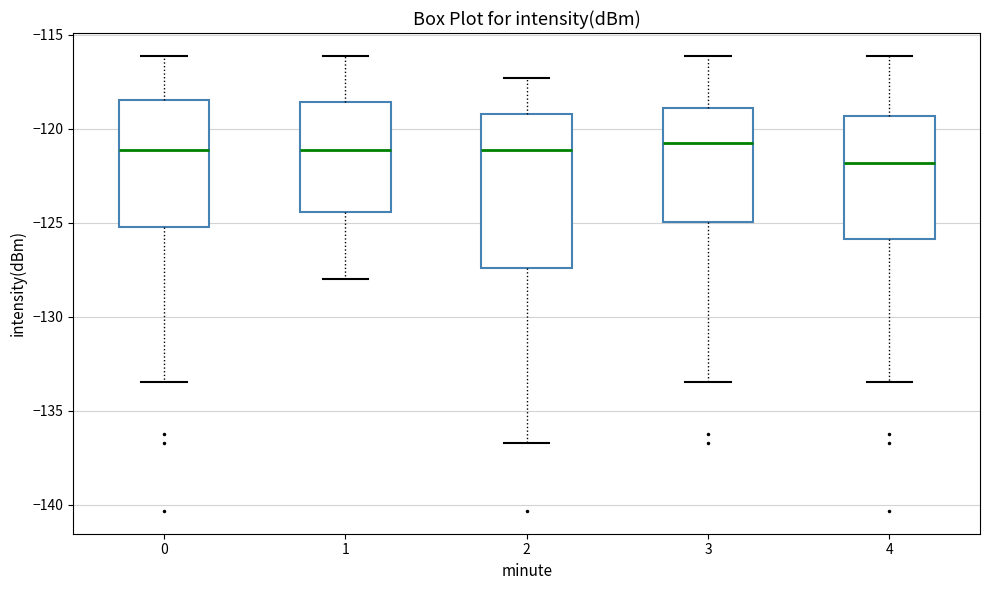

Reading left to right, transcribe this box plot: for each box, give where its median line is, the range the box spans, and where its two whiskers end, as read against the y-axis. The values are not printed on the chart, so give them approximately, as read against the axis.

0: median -121.0, box -125.0 to -118.5, whiskers -133.5 to -116.0
1: median -121.0, box -124.5 to -118.5, whiskers -128.0 to -116.0
2: median -121.0, box -127.5 to -119.0, whiskers -136.5 to -117.5
3: median -120.5, box -125.0 to -119.0, whiskers -133.5 to -116.0
4: median -122.0, box -126.0 to -119.5, whiskers -133.5 to -116.0